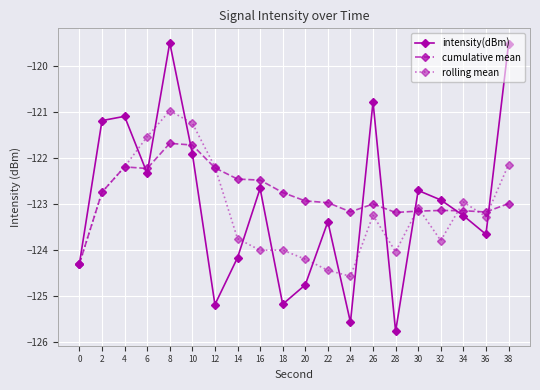

What is the difference between the highest and lowest values at 12?

3.0